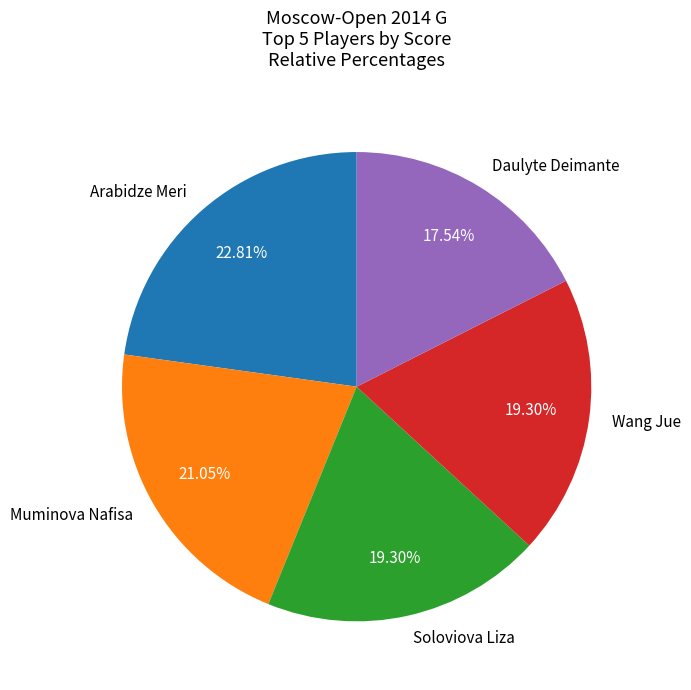

True or false: Arabidze Meri accounts for 23% of the total.

True